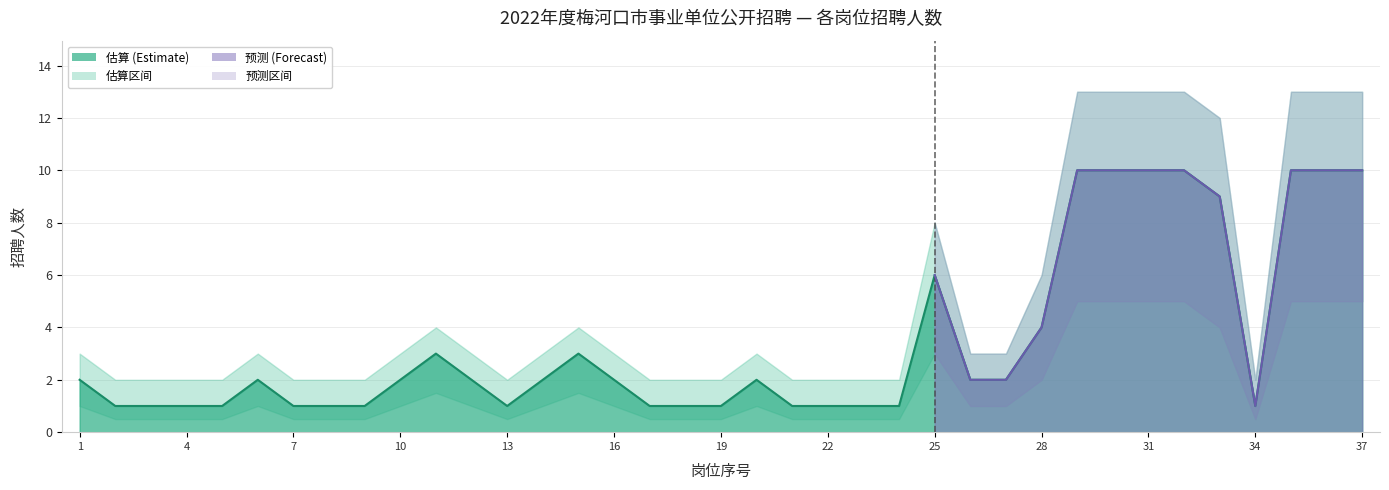

Where is the data nearest to the value 5?

25